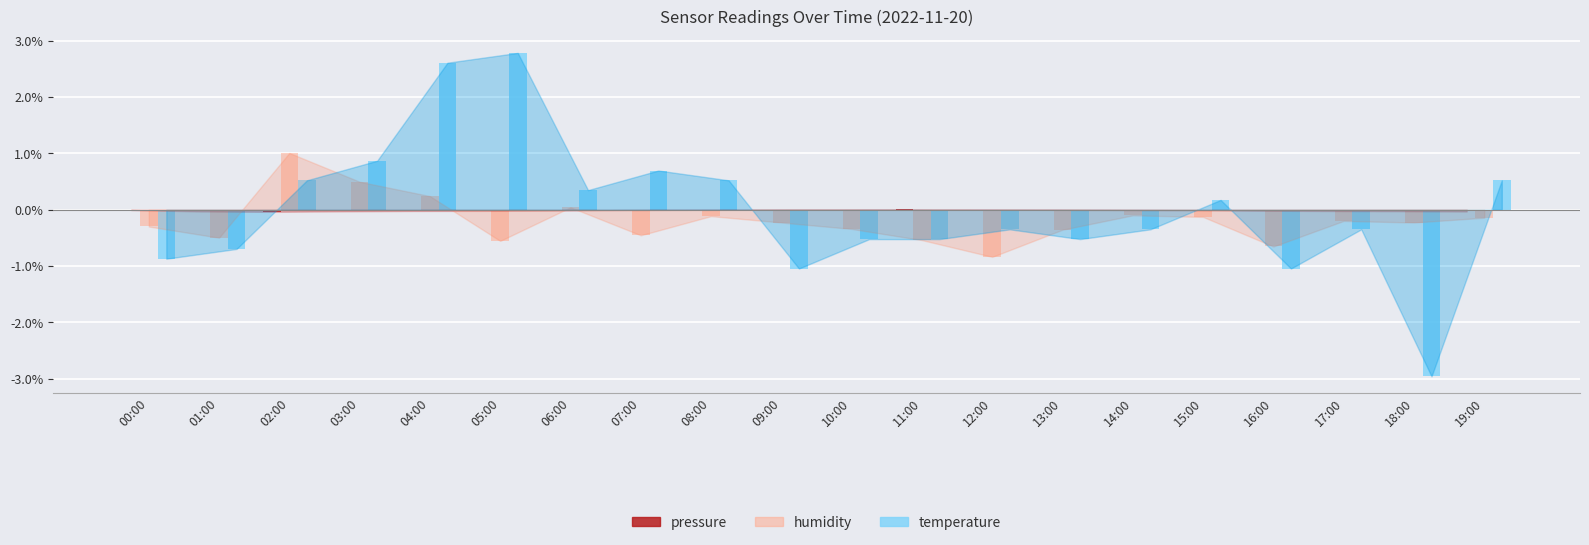

Count the number of data series in this chart.

3